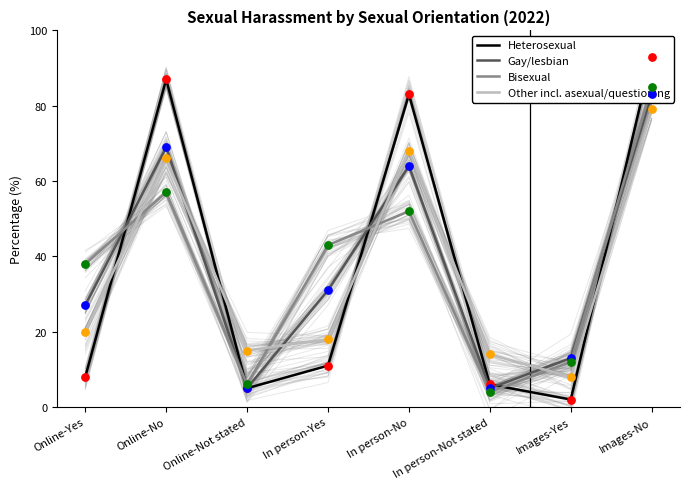

At which category is the sum across all series the highest?

Images-No